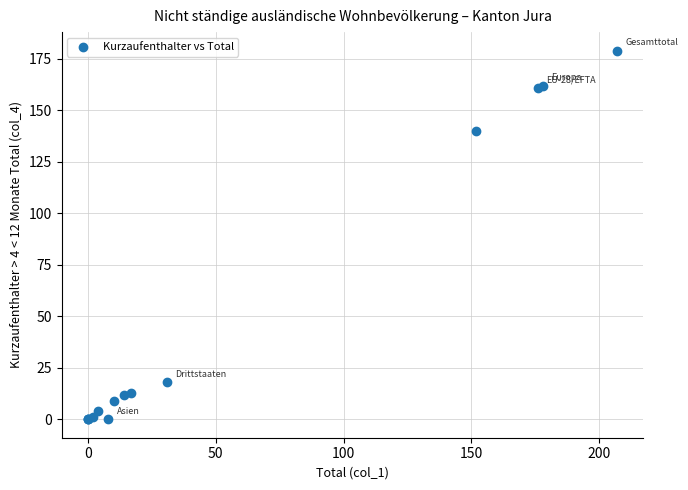

What Y value in the scatter plot is closest to 89?

140